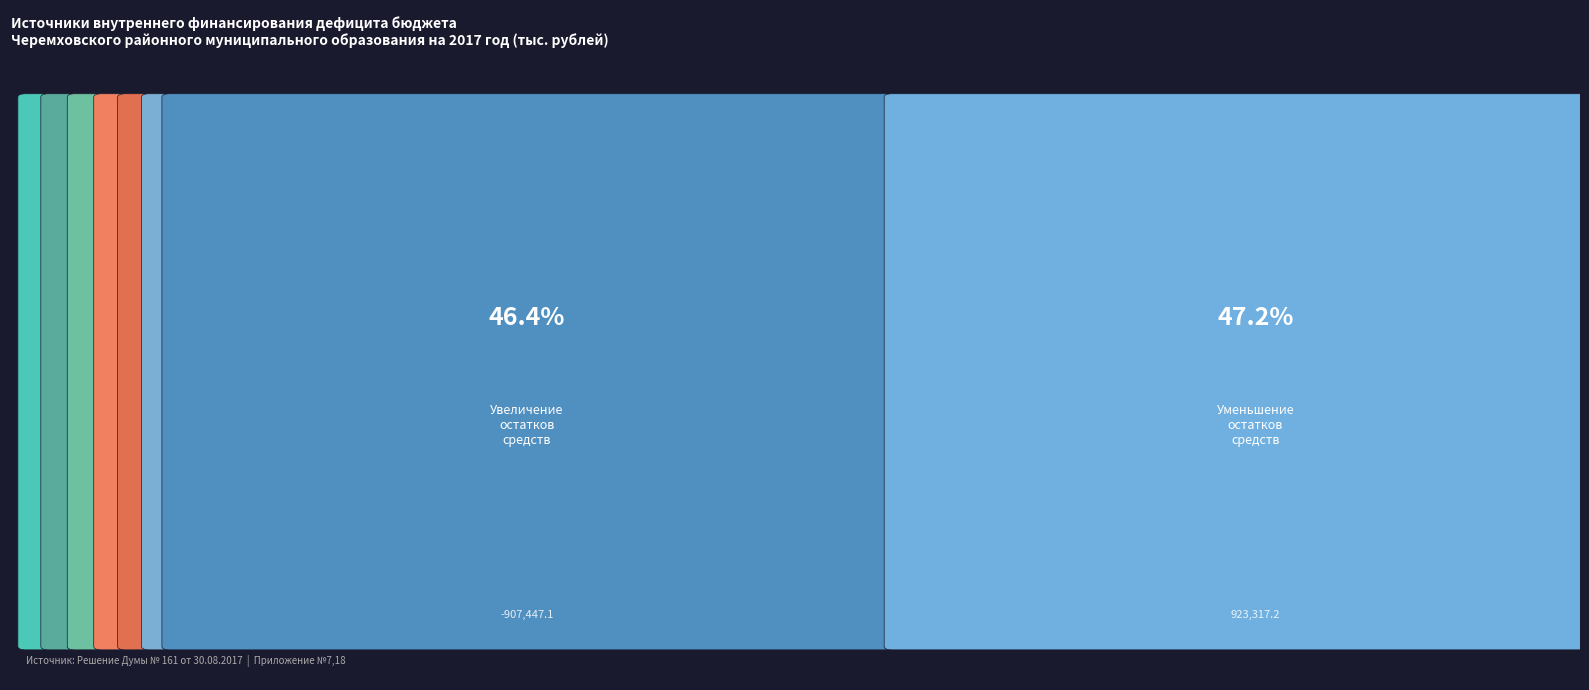

The chart shows a value of 26908.2 at Источники внутреннего финансирования дефицита. True or false?

False